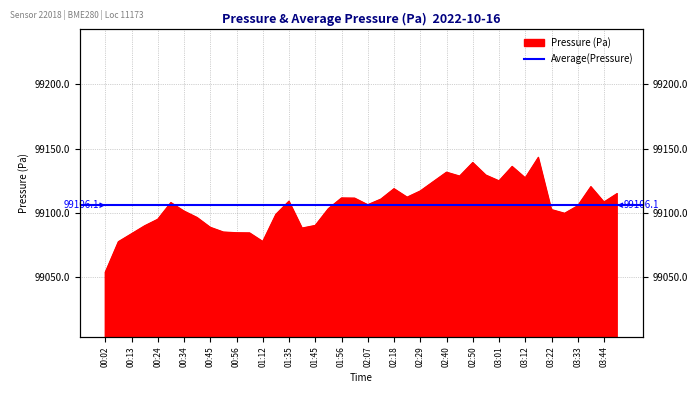

Where is the data nearest to the value 99098?

01:18